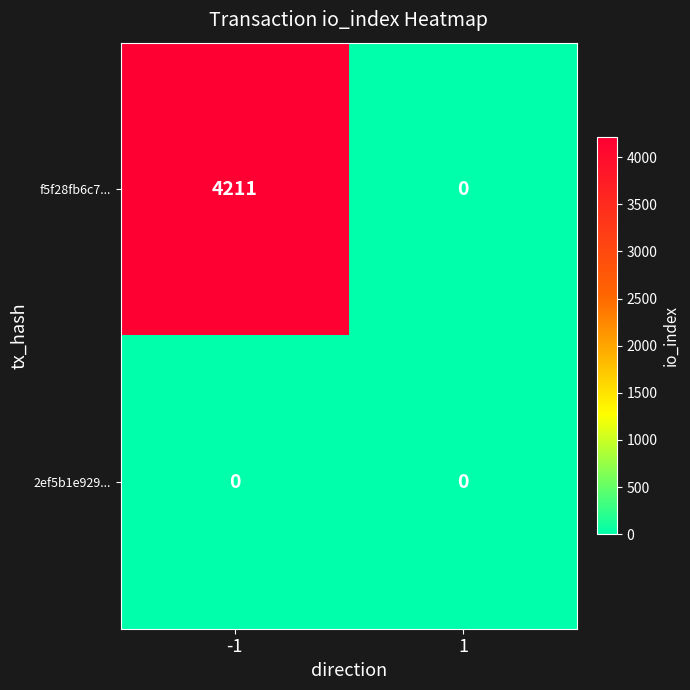

What is the difference between the highest and lowest values at -1?

4211